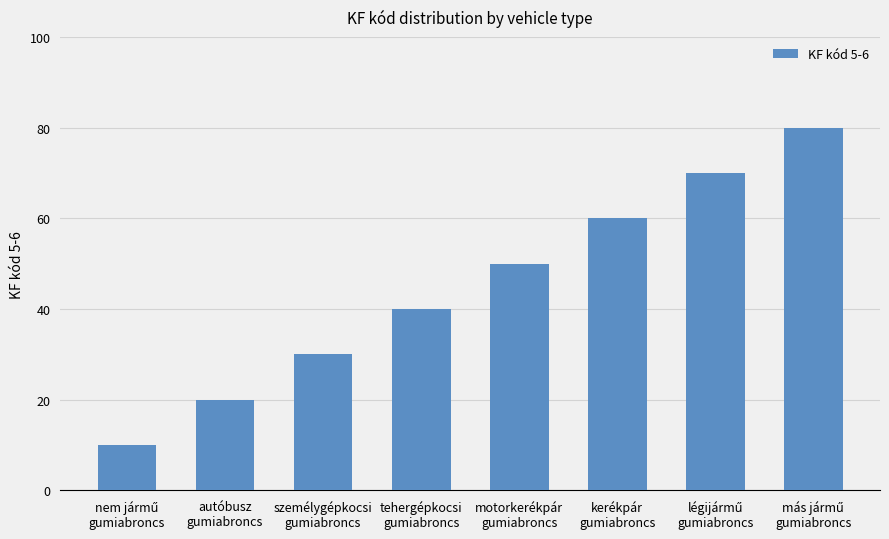

What is the maximum value shown in the chart?

80